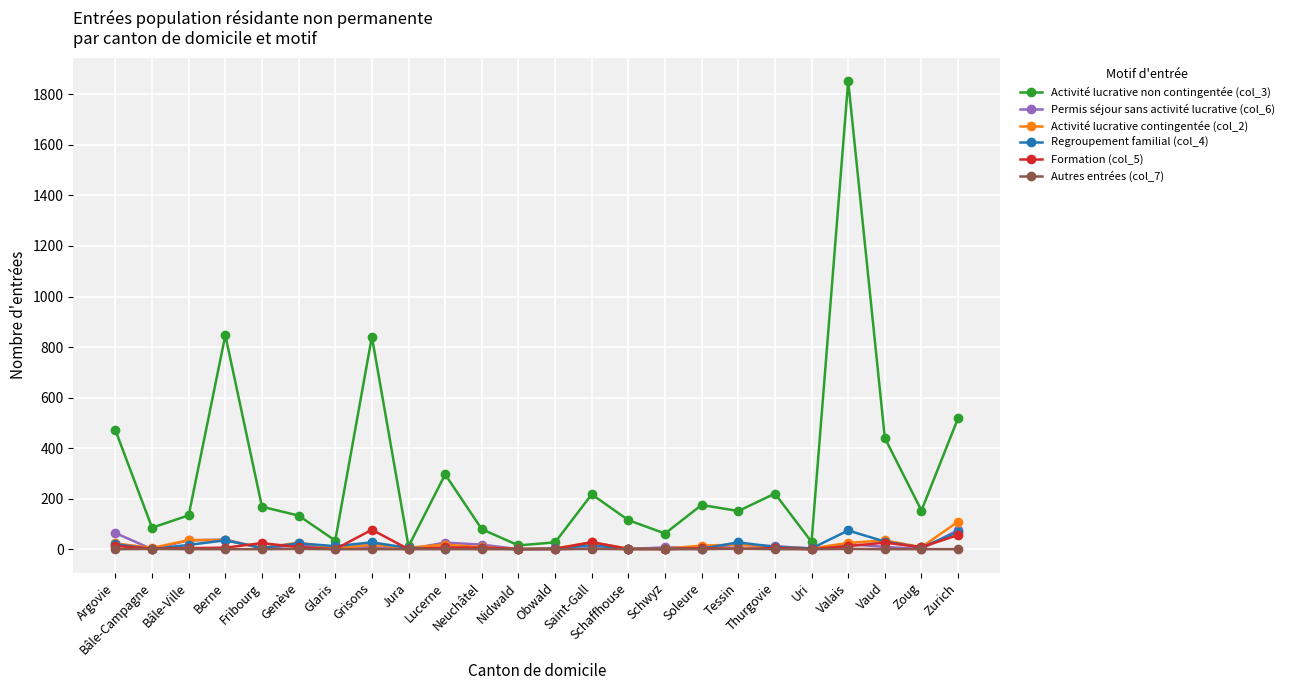

Which series has the largest range (max minus min)?

Activité lucrative non contingentée (col_3)